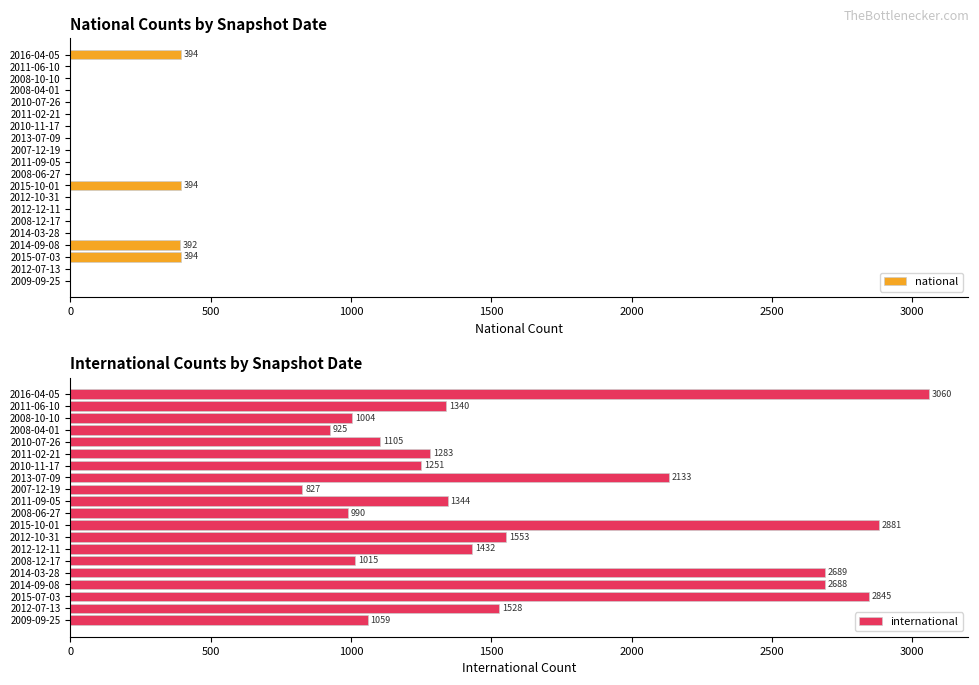

What is the difference between the second highest and minimum values in the national series?

394